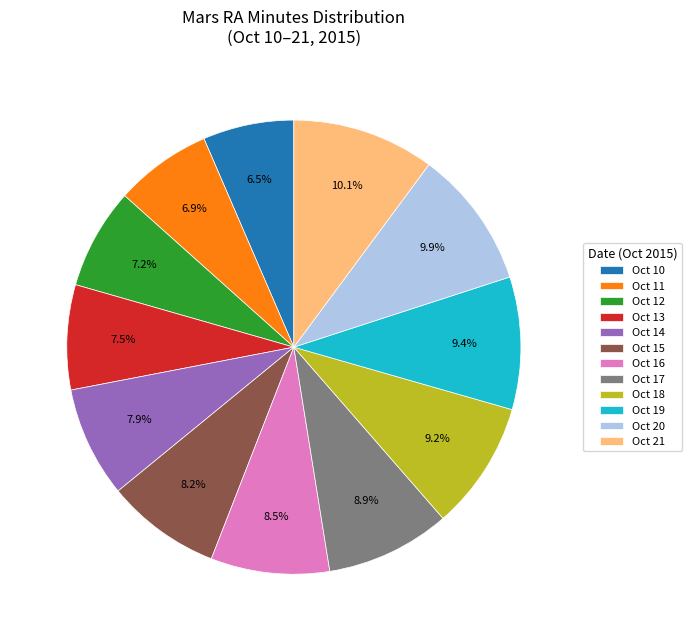

Approximately how many times larger is the value at Oct 16 compared to Oct 17?

1.0